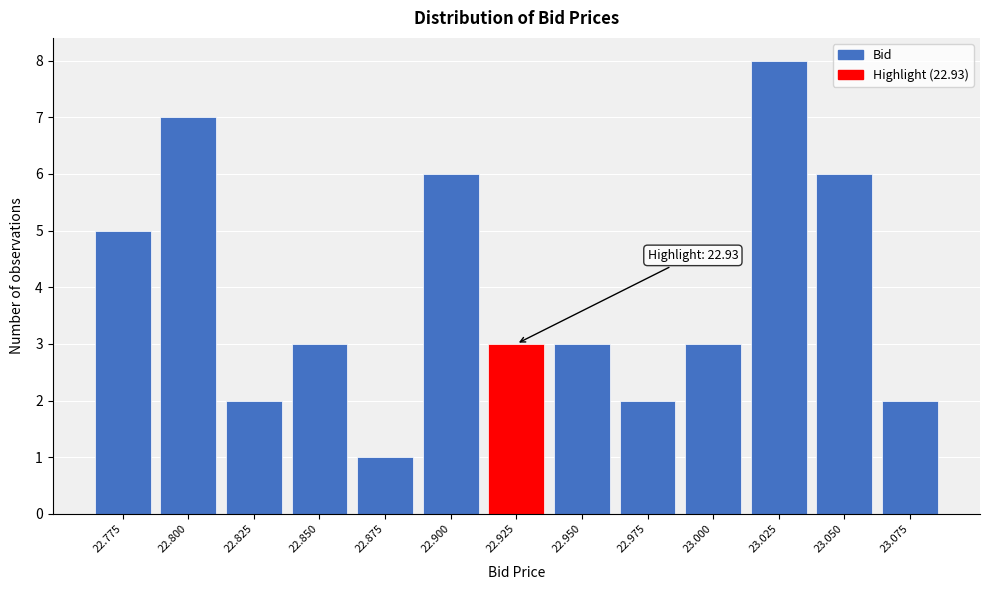

Reading left to right, transcribe all the data shown in this chart.

22.775=5	22.800=7	22.825=2	22.850=3	22.875=1	22.900=6	22.925=3	22.950=3	22.975=2	23.000=3	23.025=8	23.050=6	23.075=2